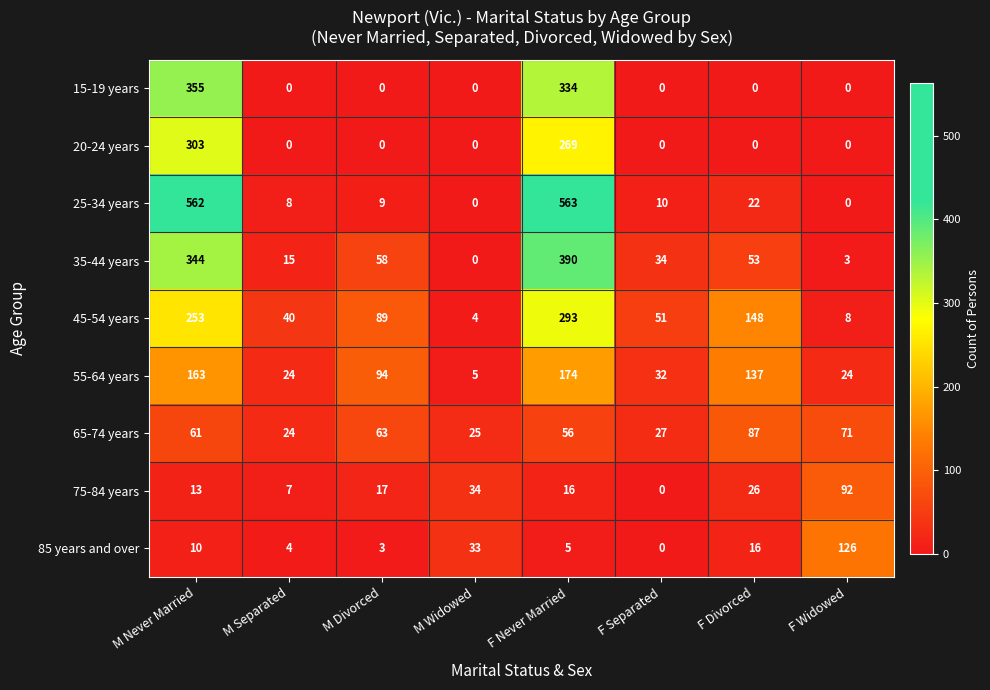

Which category has the highest value in the 55-64 years series?

F Never Married